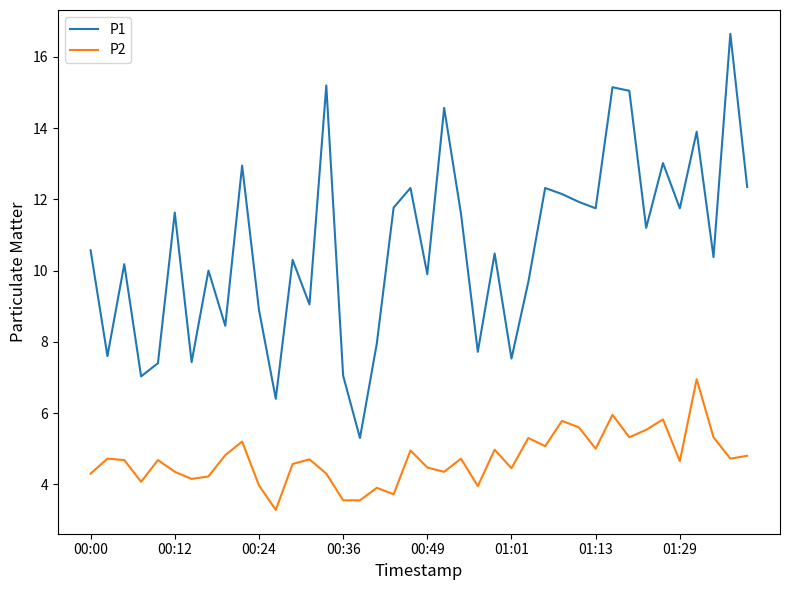

Which series has the largest total across all categories?

P1